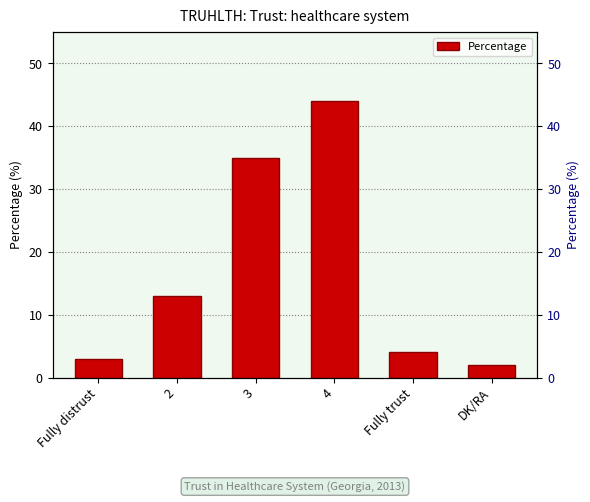

Which category has the lowest value across all series?

DK/RA